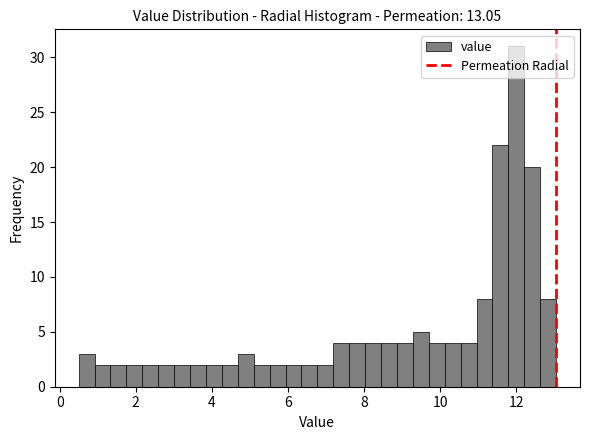

Read against the x-axis, roughly where is the centre of the tallest bar?

12.0